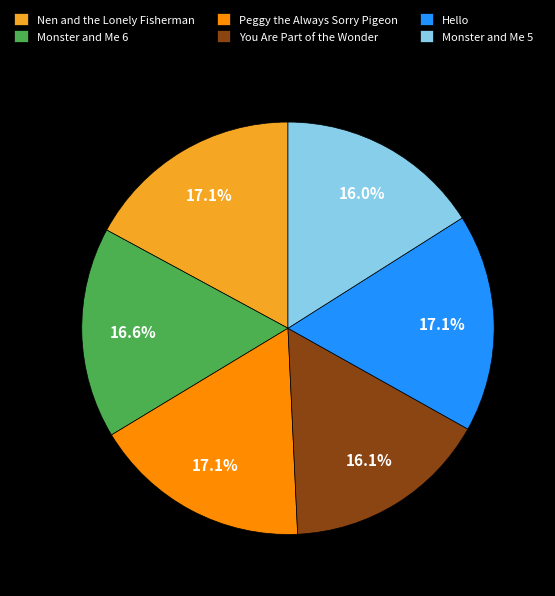

To the nearest percent, what is the combined percentage of Peggy the Always Sorry Pigeon and Nen and the Lonely Fisherman?

34%